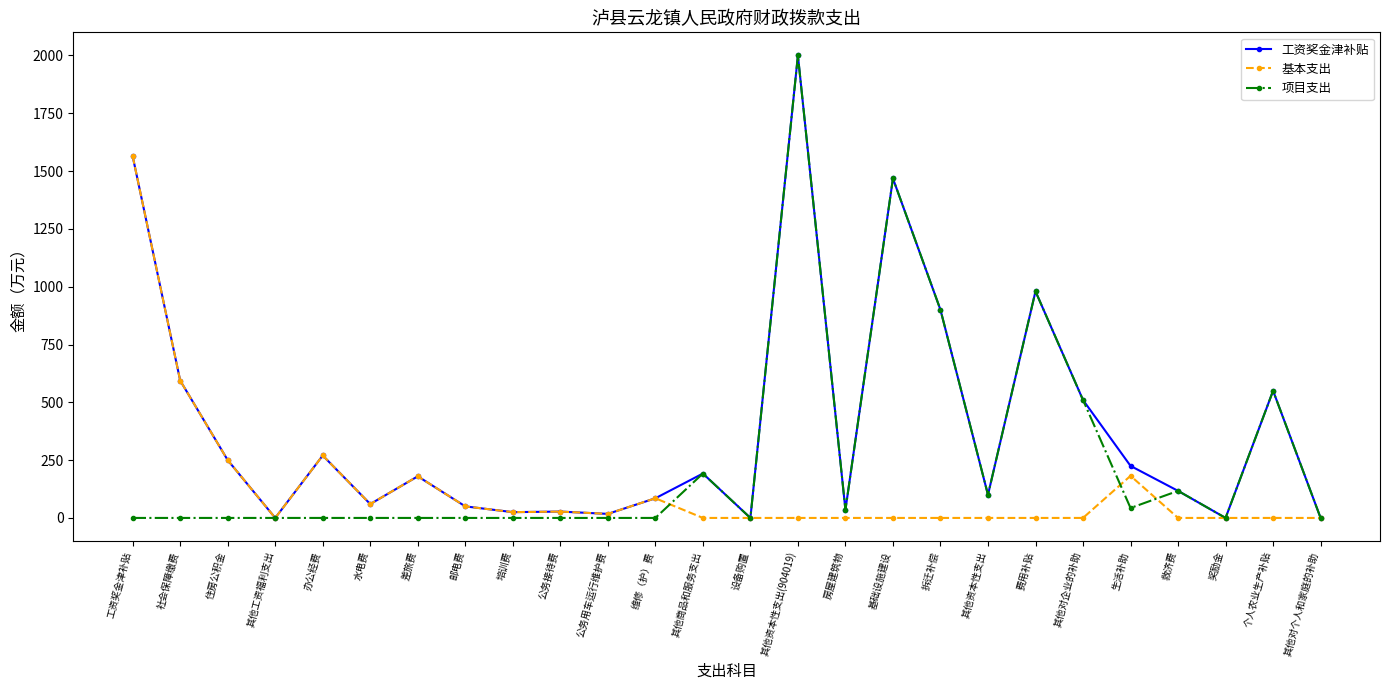

How many series are shown in this chart?

3